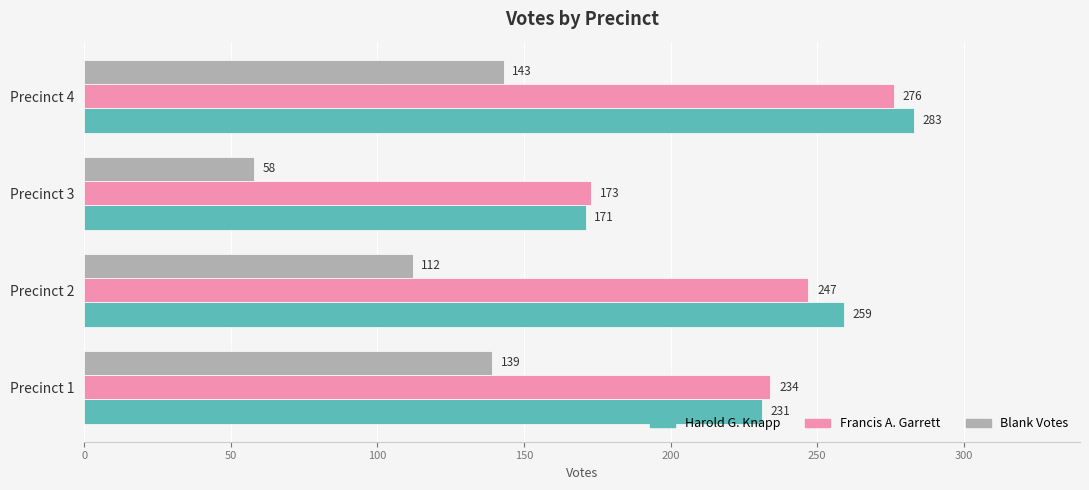

What is the approximate value of Blank Votes at Precinct 4?

143